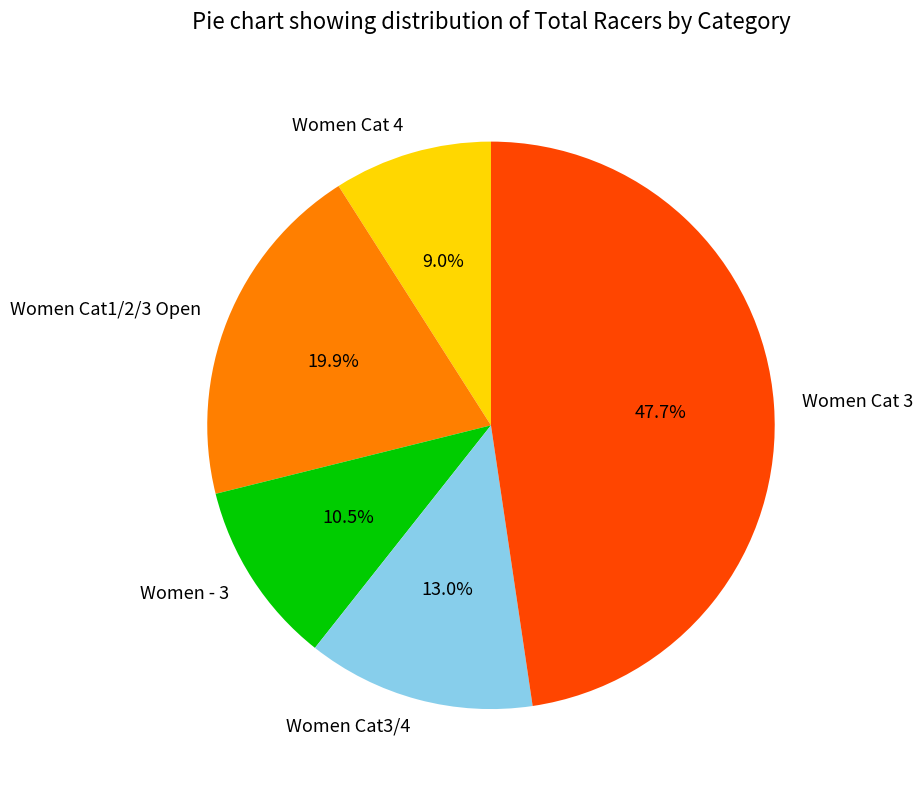

Rank the categories by value from lowest to highest.

Women Cat 4, Women - 3, Women Cat3/4, Women Cat1/2/3 Open, Women Cat 3